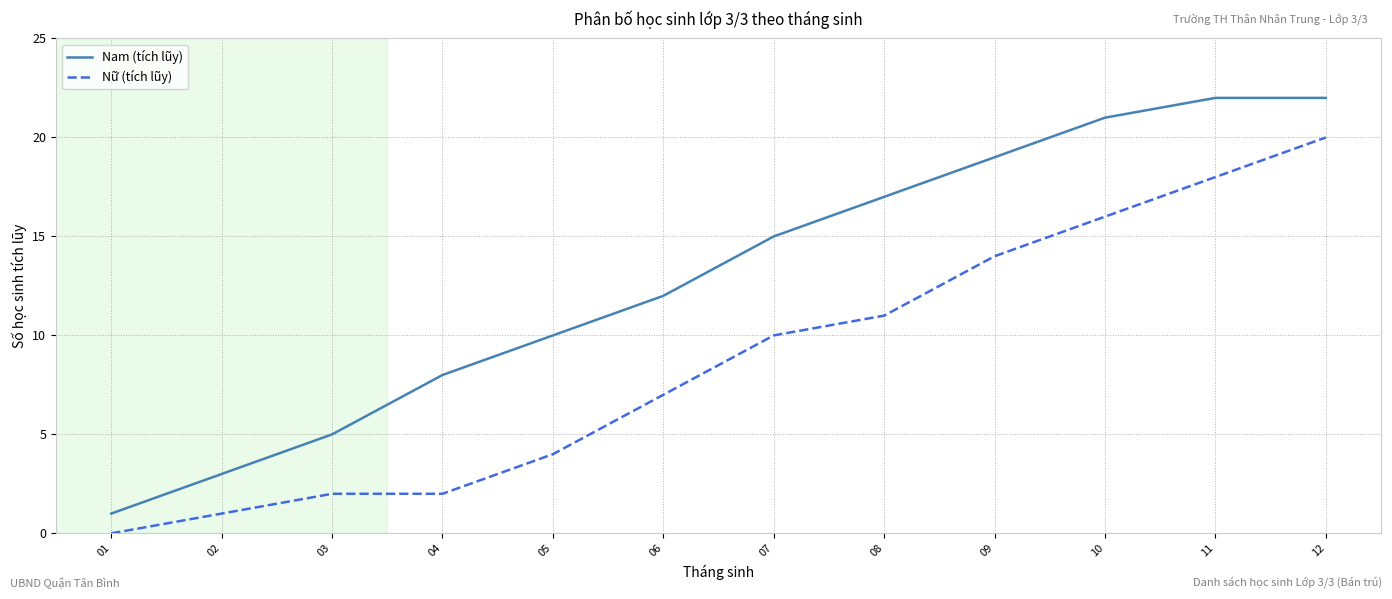

What is the difference between the maximum and minimum values in the Nữ (tích lũy) series?

20